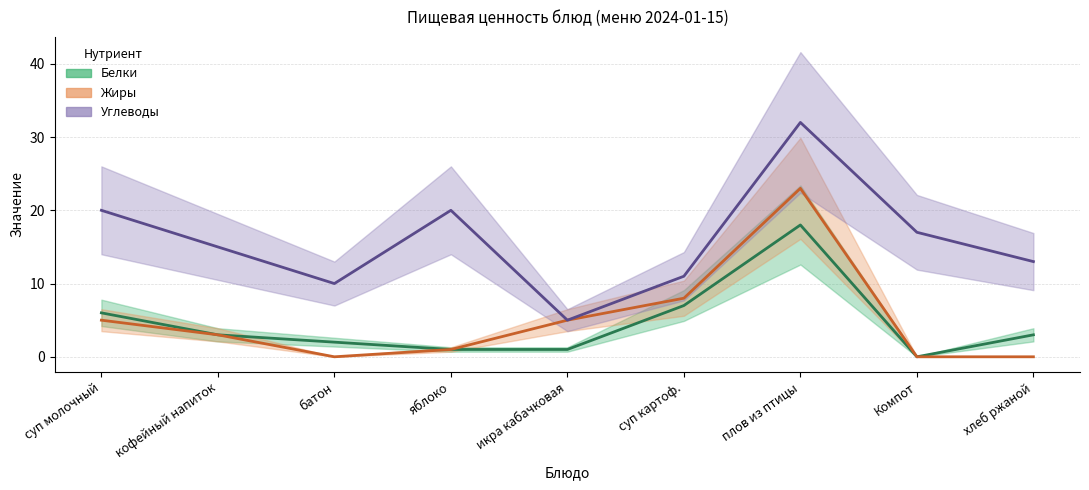

Reading left to right, extract all data points from this chart.

Белки: 6	3	2	1	1	7	18	0	3
Жиры: 5	3	0	1	5	8	23	0	0
Углеводы: 20	15	10	20	5	11	32	17	13